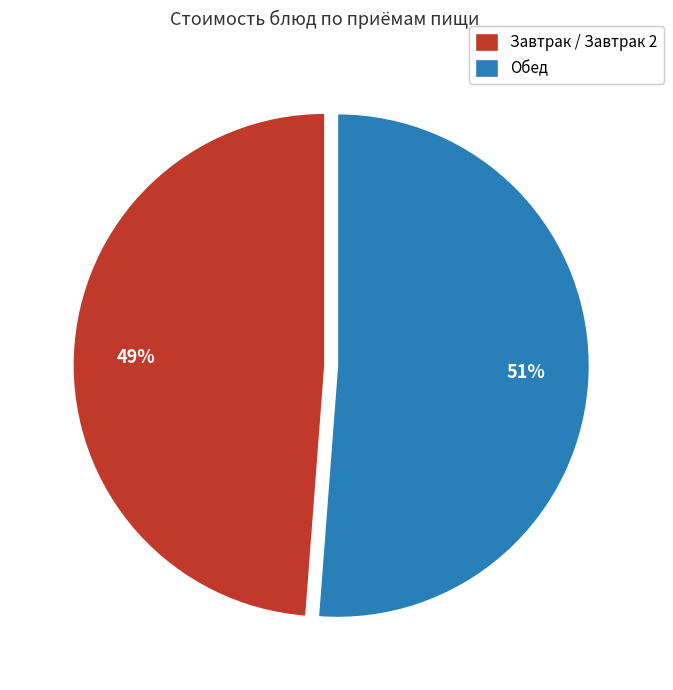

To the nearest percent, what is the difference between the Обед and Завтрак / Завтрак 2 slice percentages?

2%